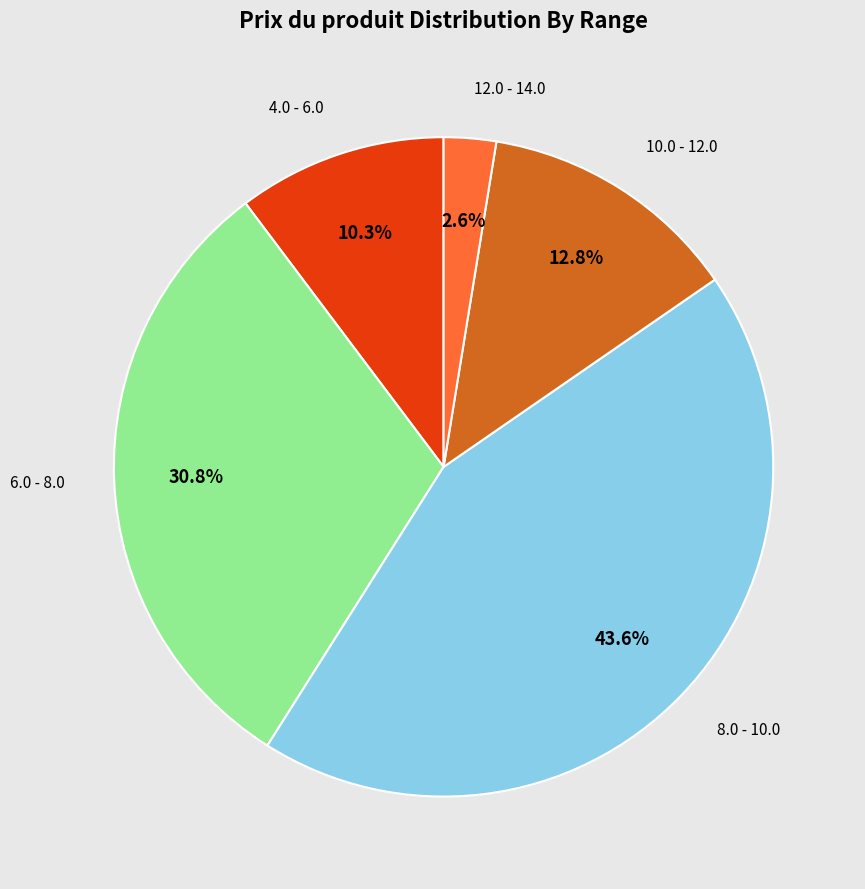

Is there any slice that represents more than half of the pie?

No